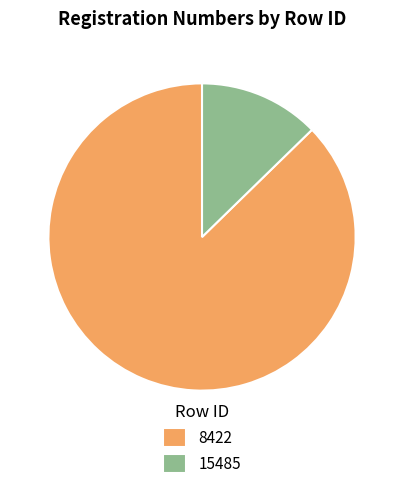

Is the sum of 15485 and 8422 greater than half?

Yes